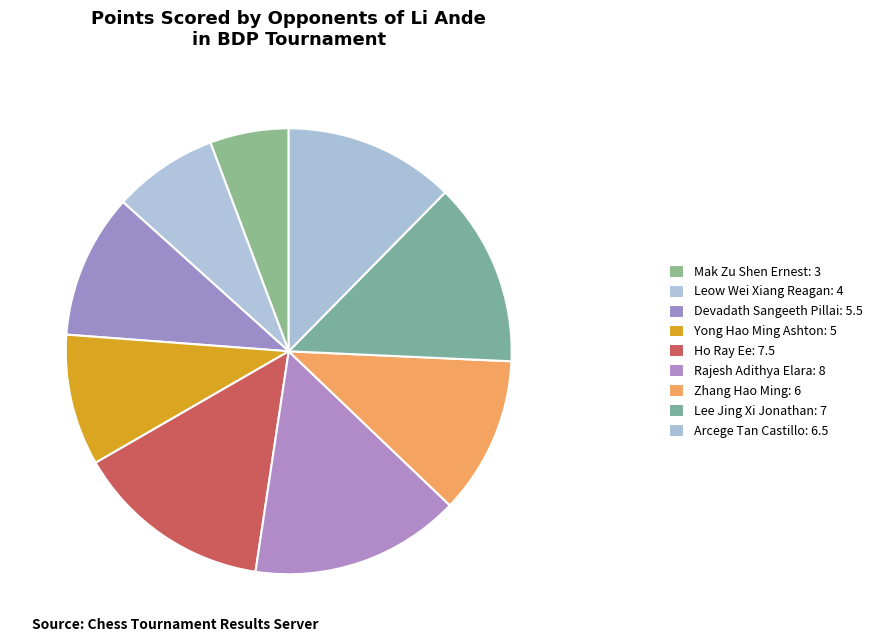

To the nearest percent, what is the combined percentage of Lee Jing Xi Jonathan and Mak Zu Shen Ernest?

19%